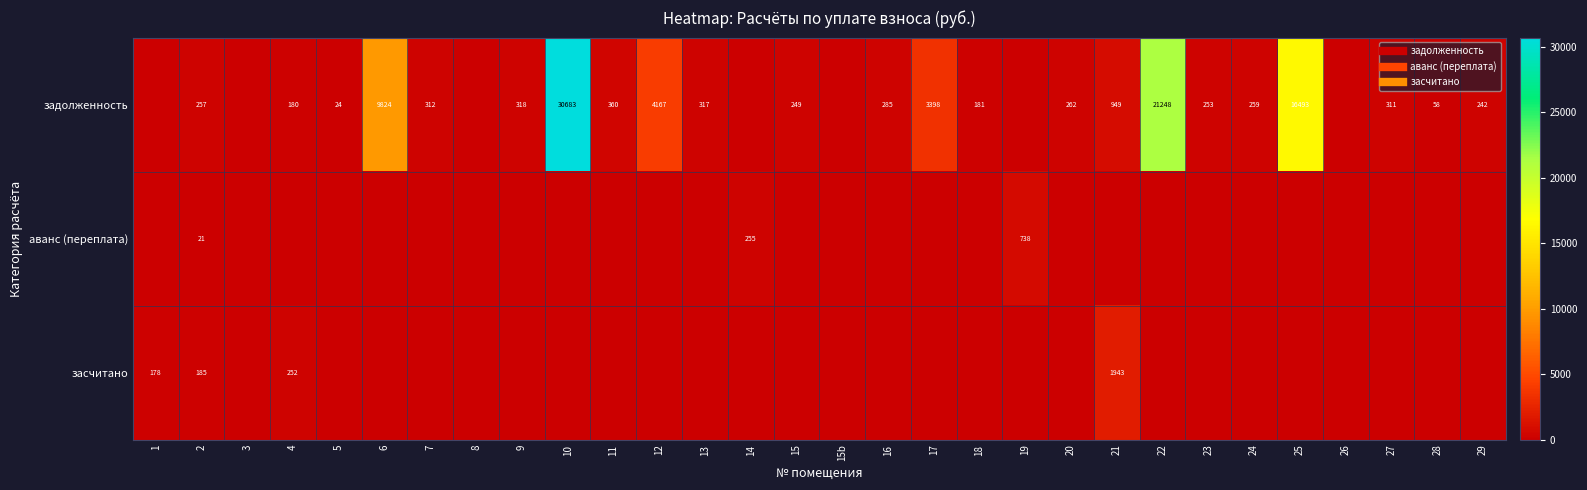

What is the spread (max minus min) of values at 5?

24.5